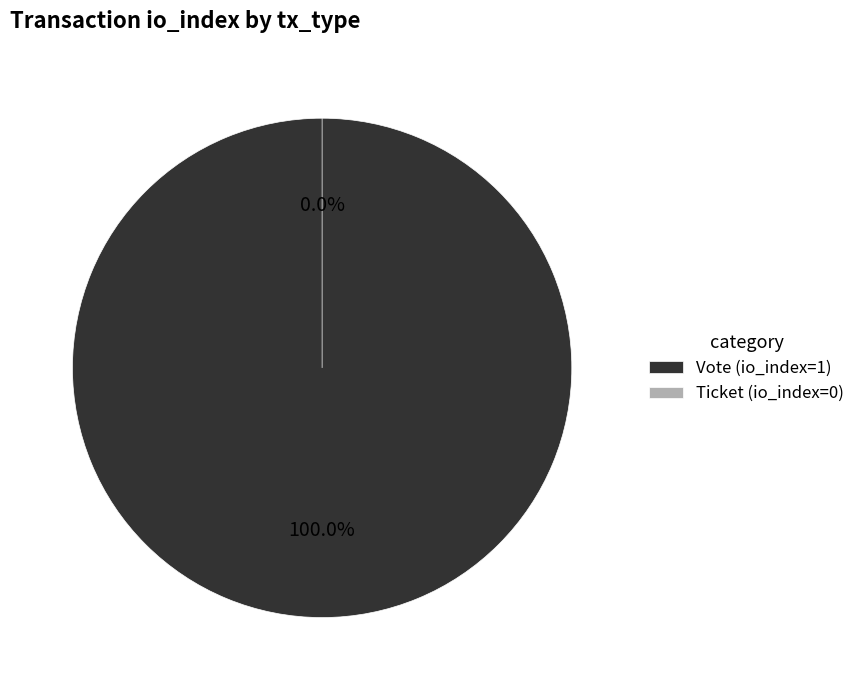

To the nearest percent, what is the difference between the Vote (io_index=1) and Ticket (io_index=0) slice percentages?

100%